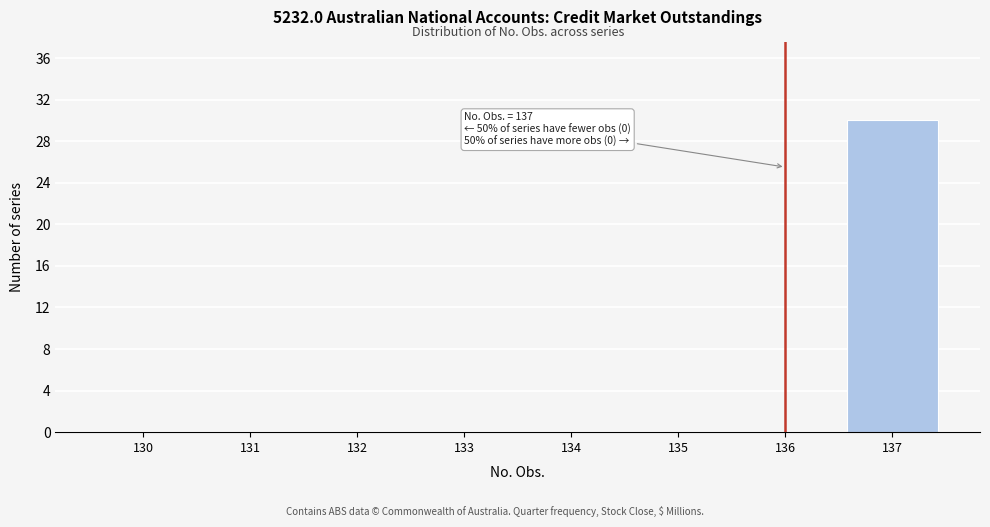

Reading left to right, list all the values displayed in this chart.

130=0	131=0	132=0	133=0	134=0	135=0	136=0	137=30